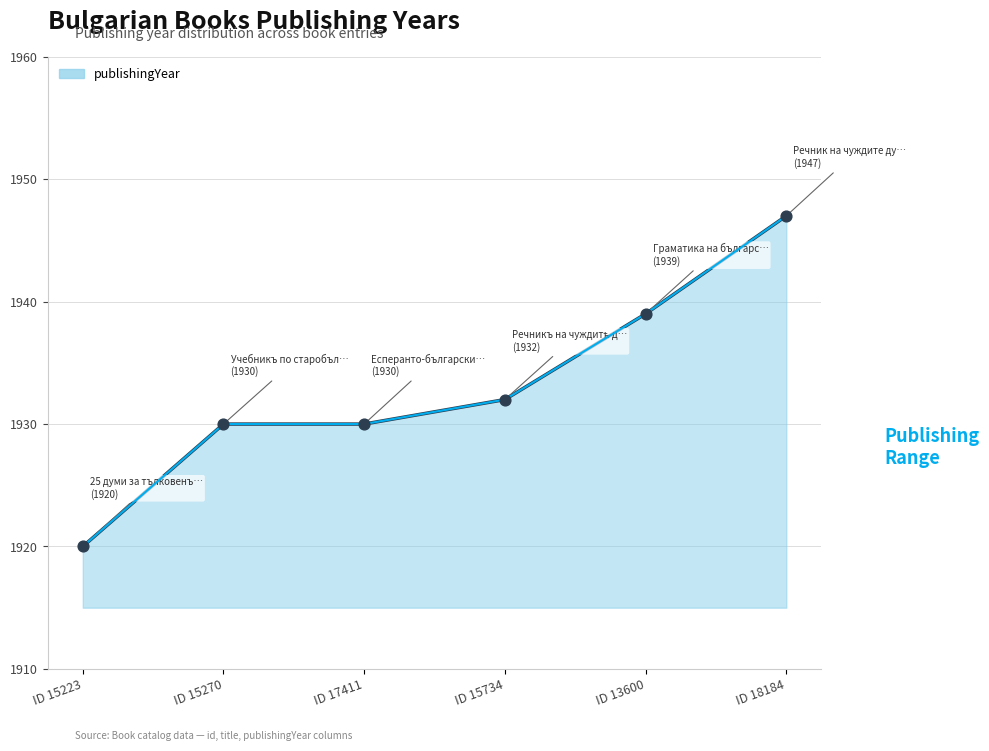

Approximately how many times larger is the value at ID 15270 compared to ID 18184?

1.0